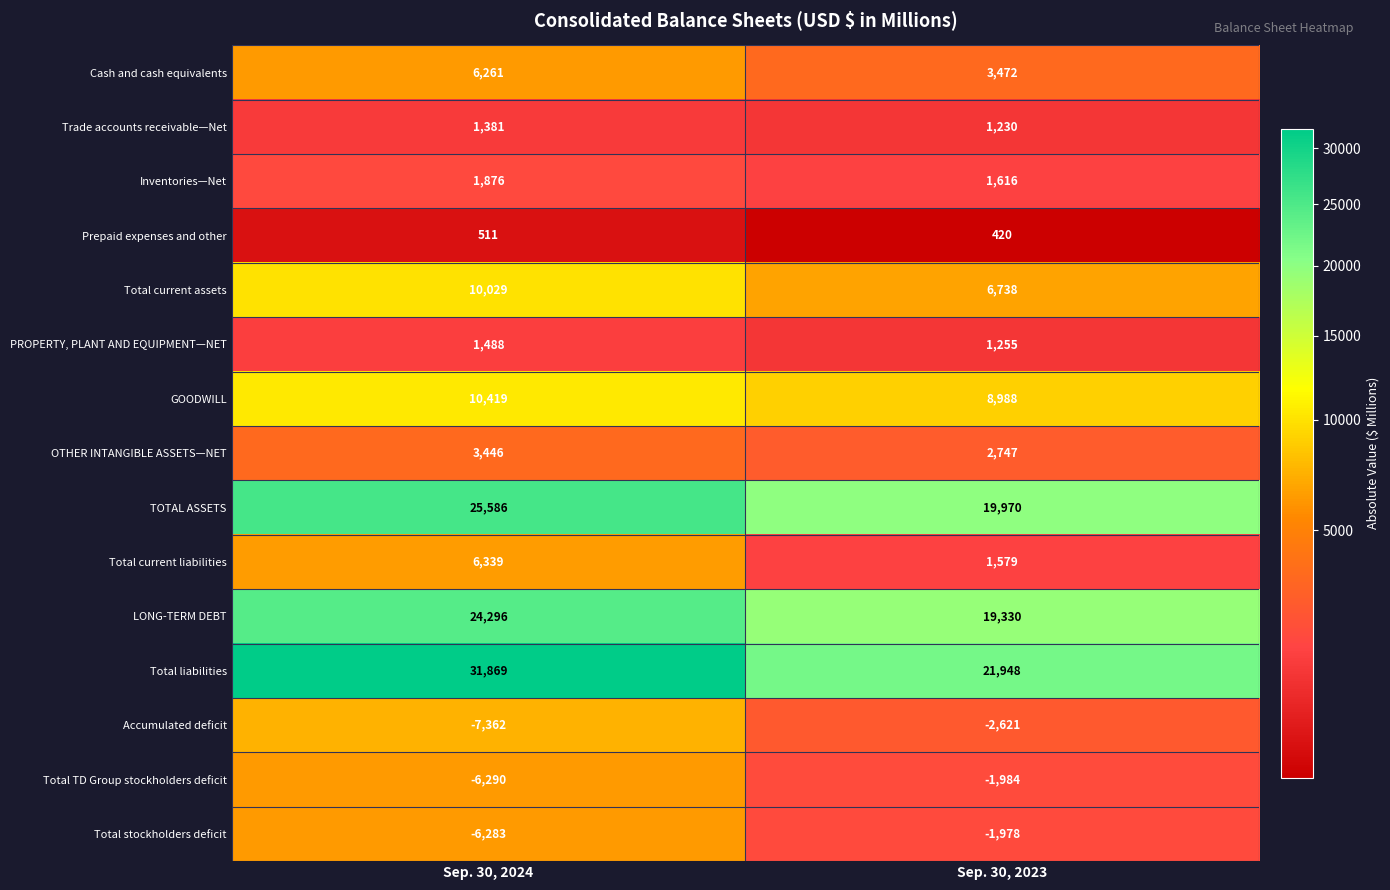

What is the sum of all Total stockholders deficit values?

-8261